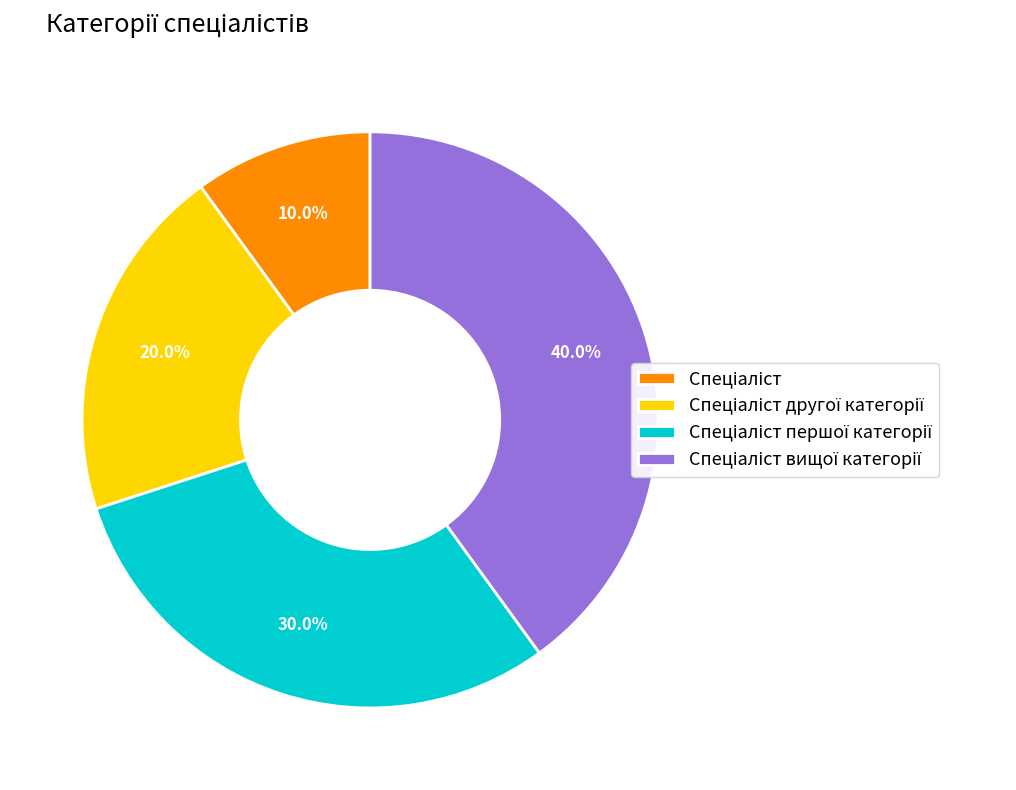

Is there any slice that represents more than half of the pie?

No